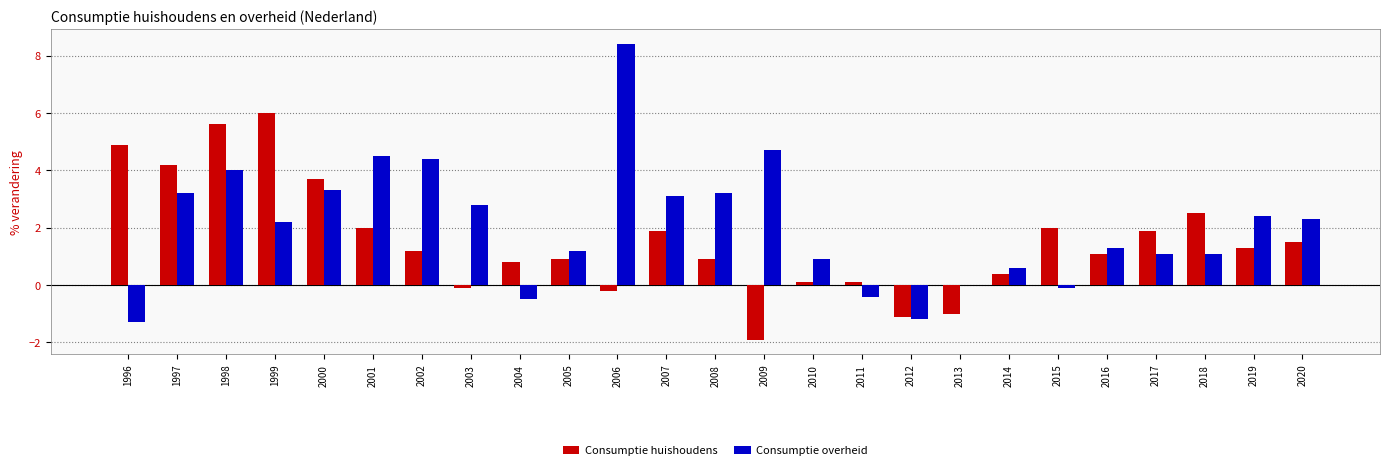

What is the total value across all series at 2005?

2.1